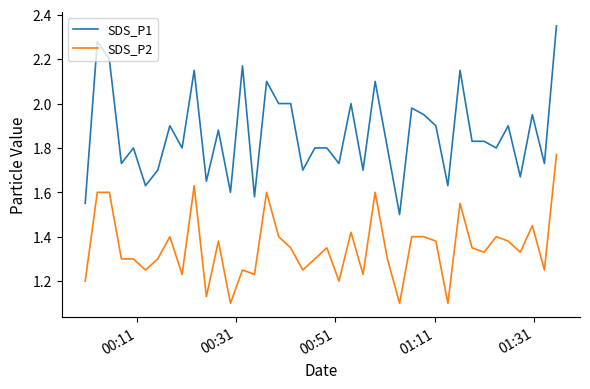

Rank the series by their maximum value, from highest to lowest.

SDS_P1, SDS_P2